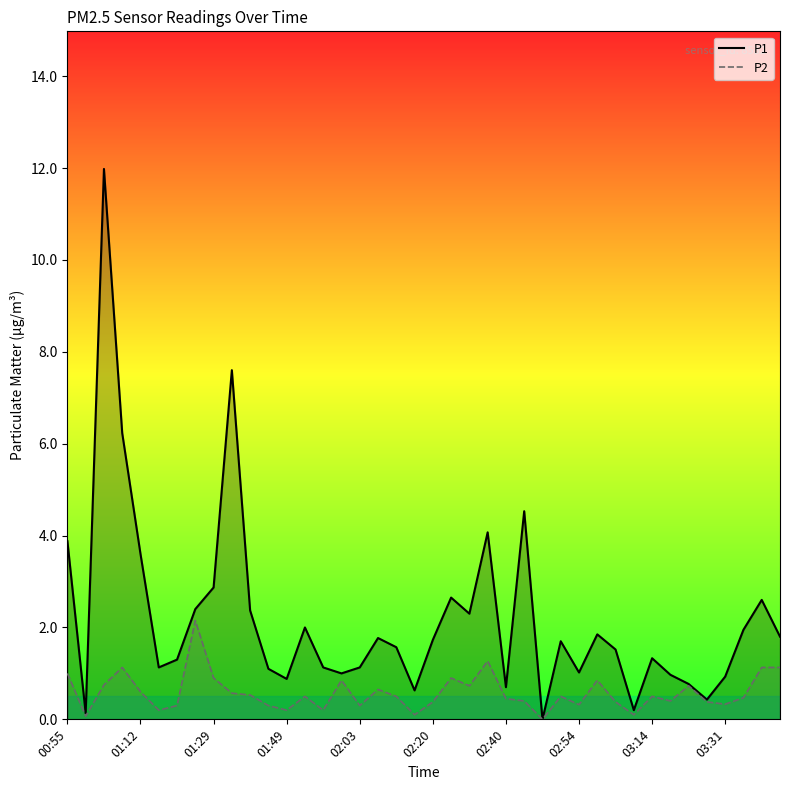

Rank the series by their average value, from highest to lowest.

P1, P2